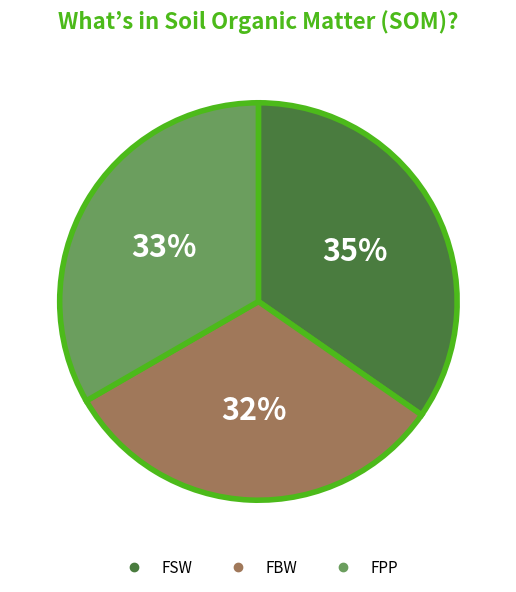

Is there any slice that represents more than half of the pie?

No